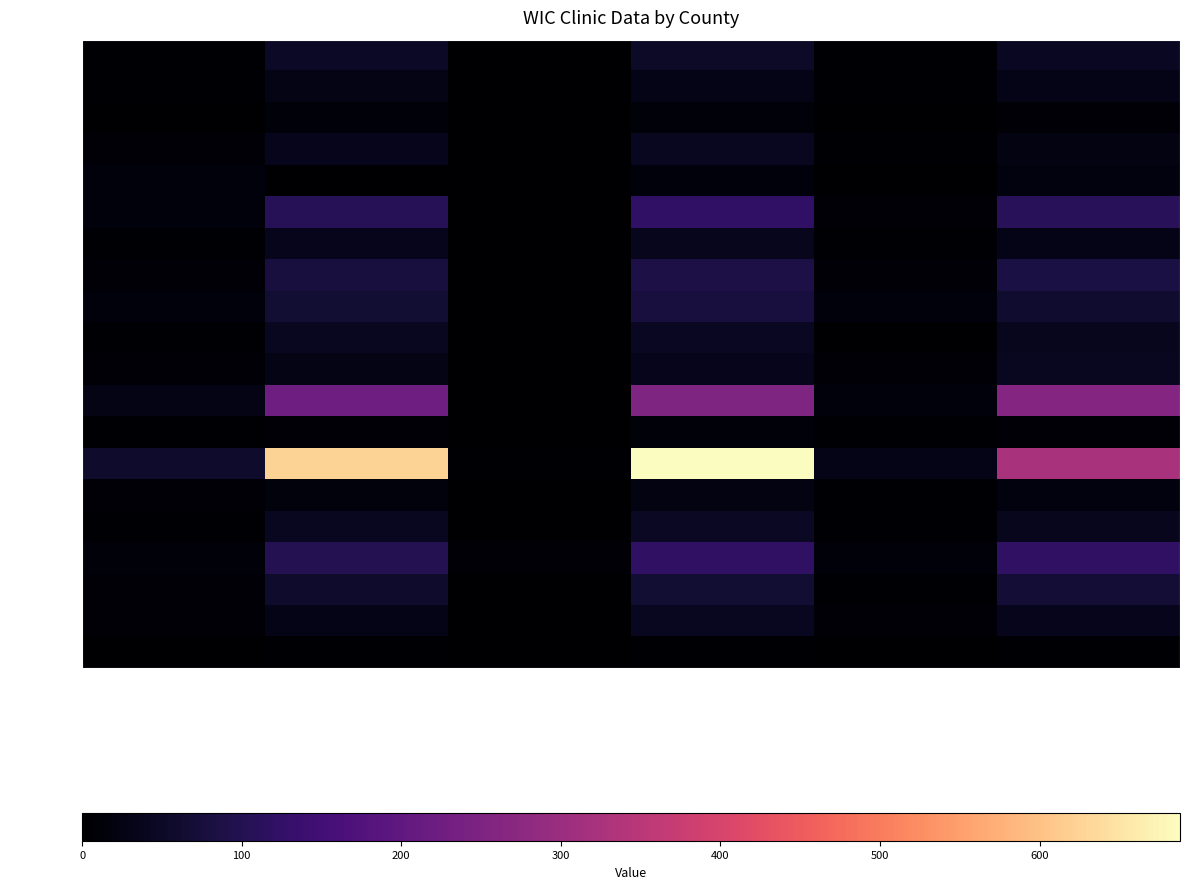

At which category is the sum across all series the highest?

Total Statements